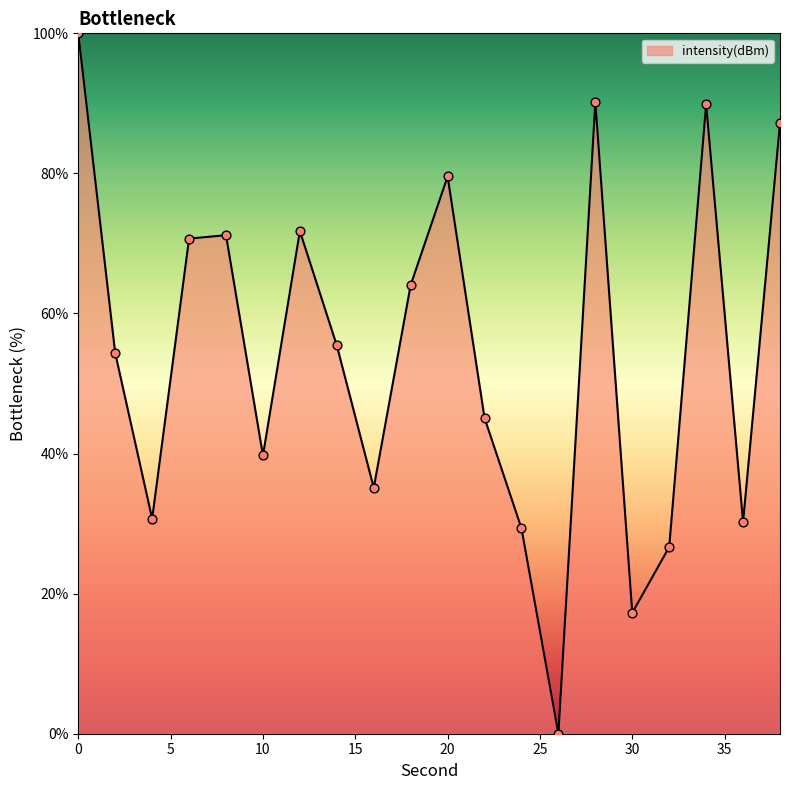

What is the greatest value displayed?

100.0